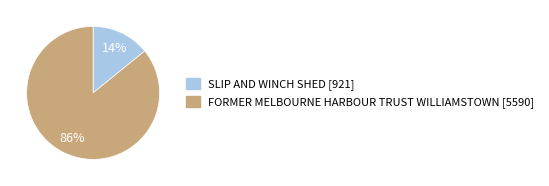

Is SLIP AND WINCH SHED the majority of the pie?

No